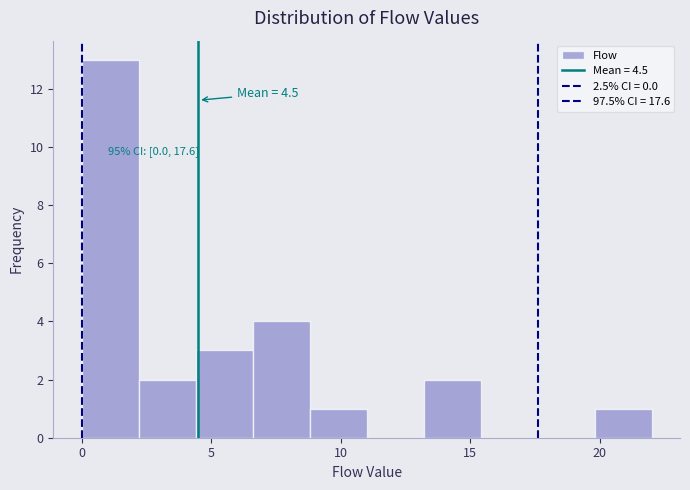

Over which range of the x-axis is the bar tallest?

0.0 to 2.2